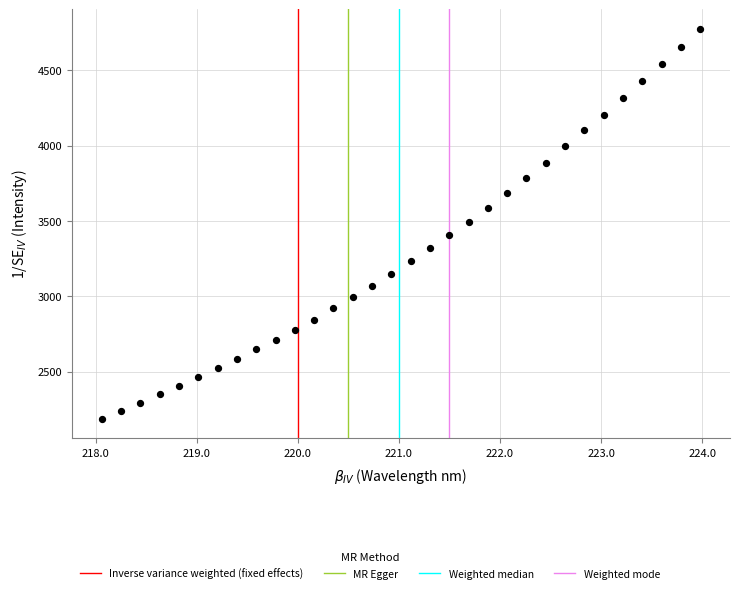

What is the range of X values (max minus min)?

5.9